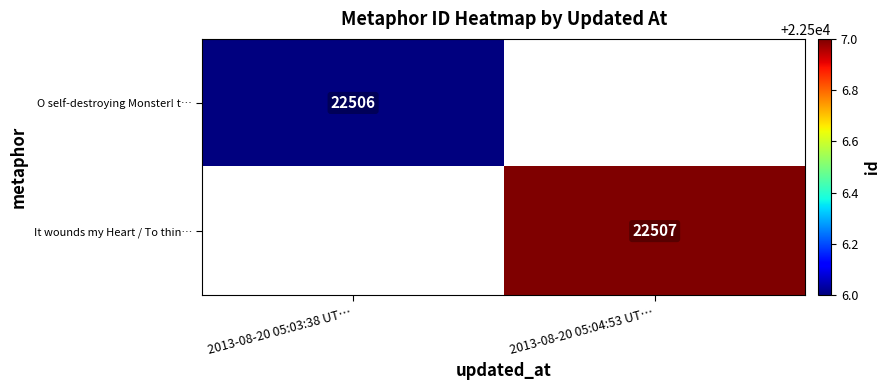

The O self-destroying Monster! t… series shows 37009 at 2013-08-20 05:03:38 UT…. True or false?

False